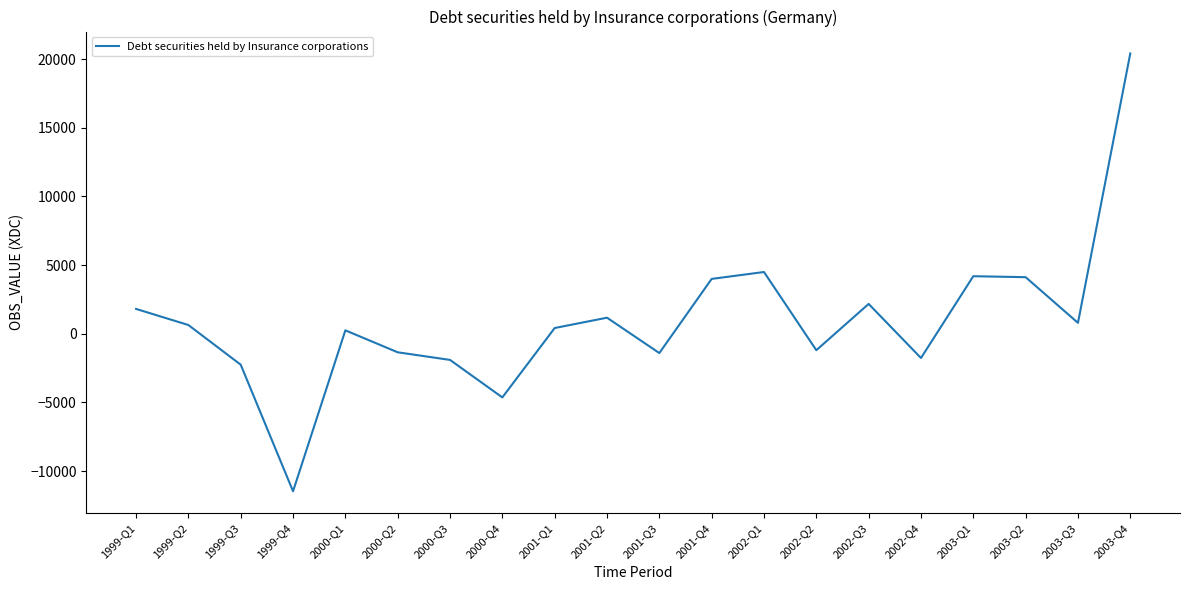

How many lines are shown in the chart?

1